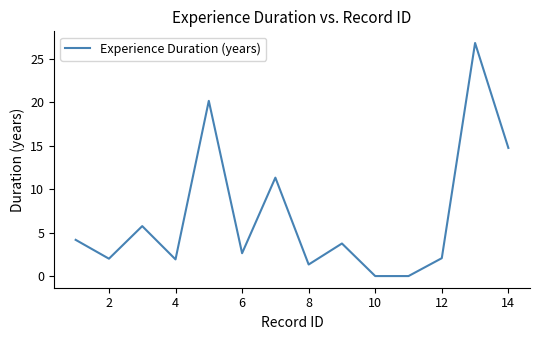

How many lines are shown in the chart?

1